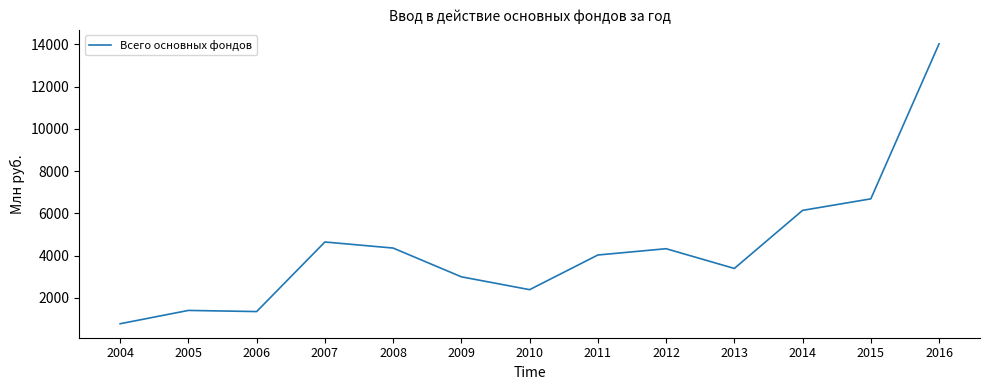

What is the difference between the maximum and minimum values?

13253